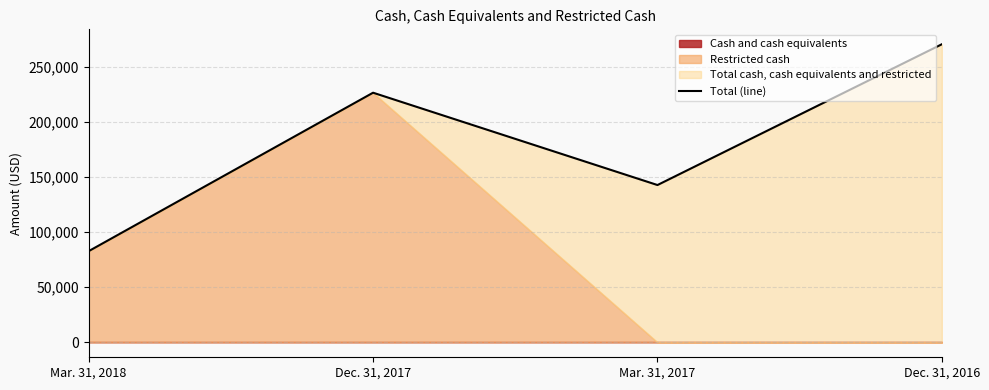

True or false: the data shows 452464 at Dec. 31, 2016.

False